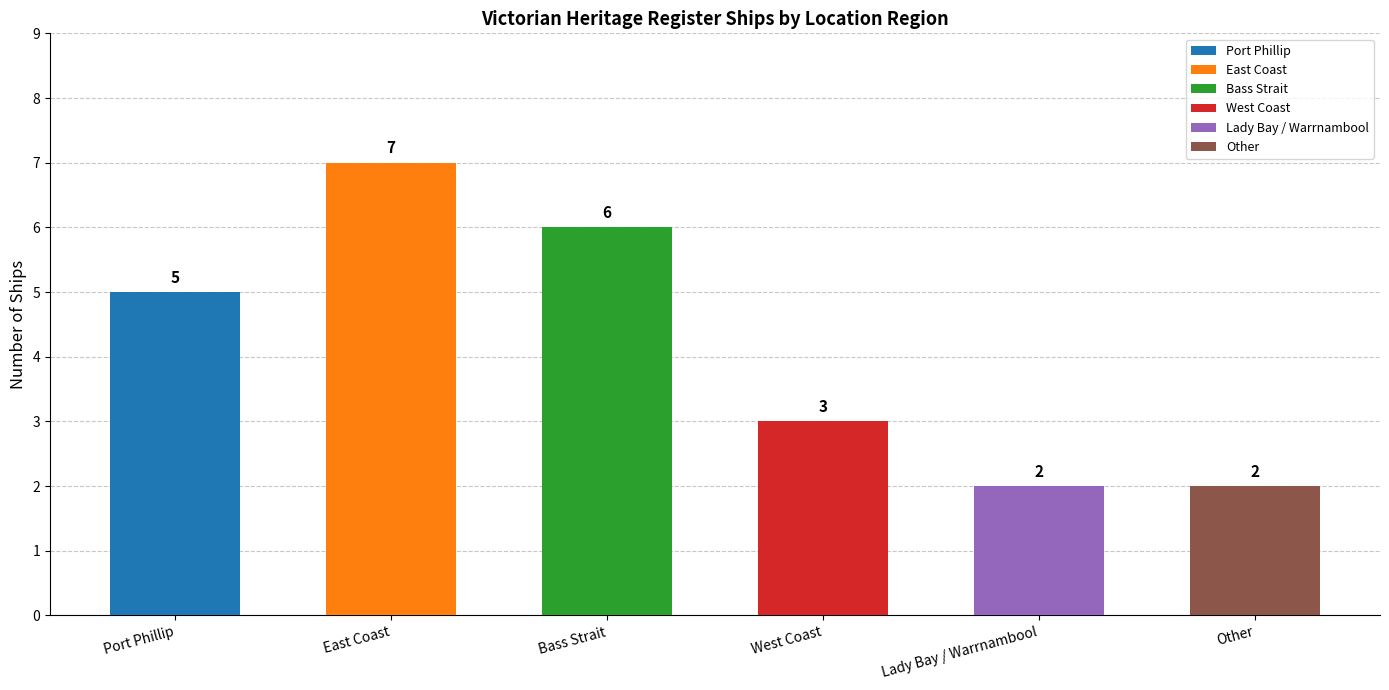

Reading left to right, list all the values displayed in this chart.

Port Phillip=5	East Coast=7	Bass Strait=6	West Coast=3	Lady Bay / Warrnambool=2	Other=2